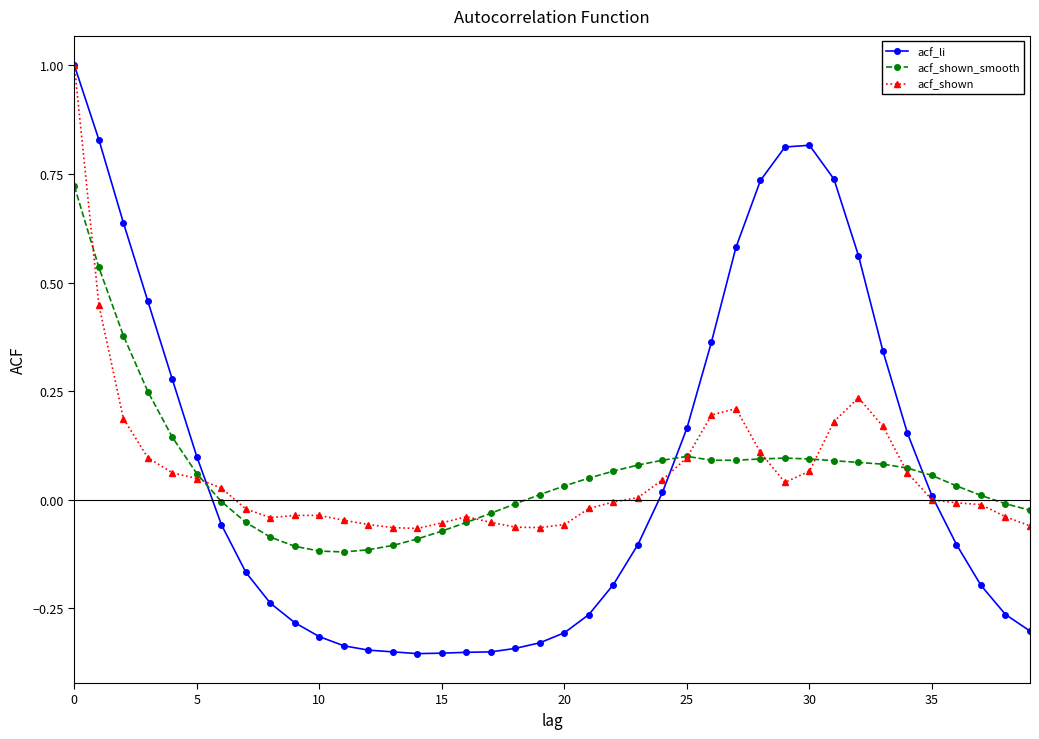

Is this an area chart (filled region under the line)?

No